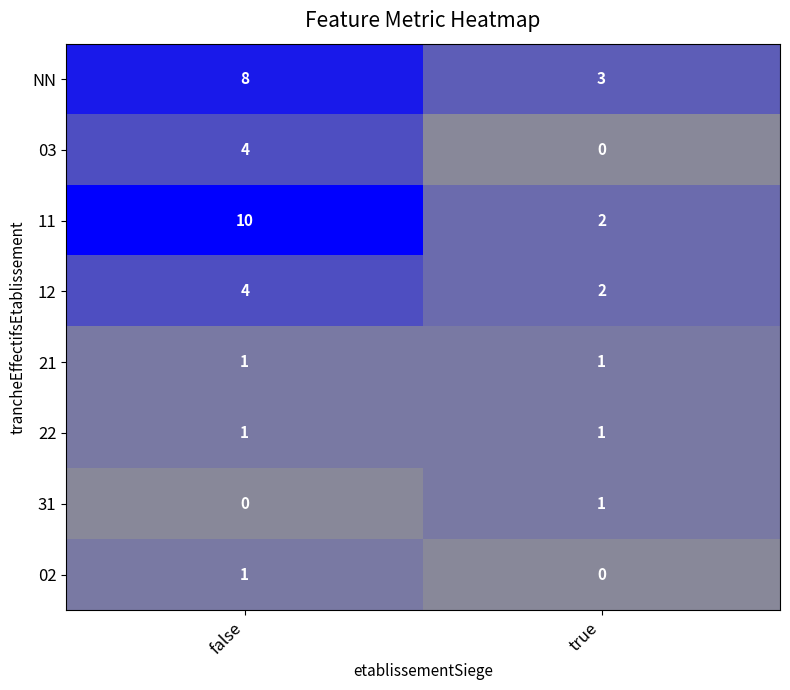

At which category is the sum across all series the highest?

false